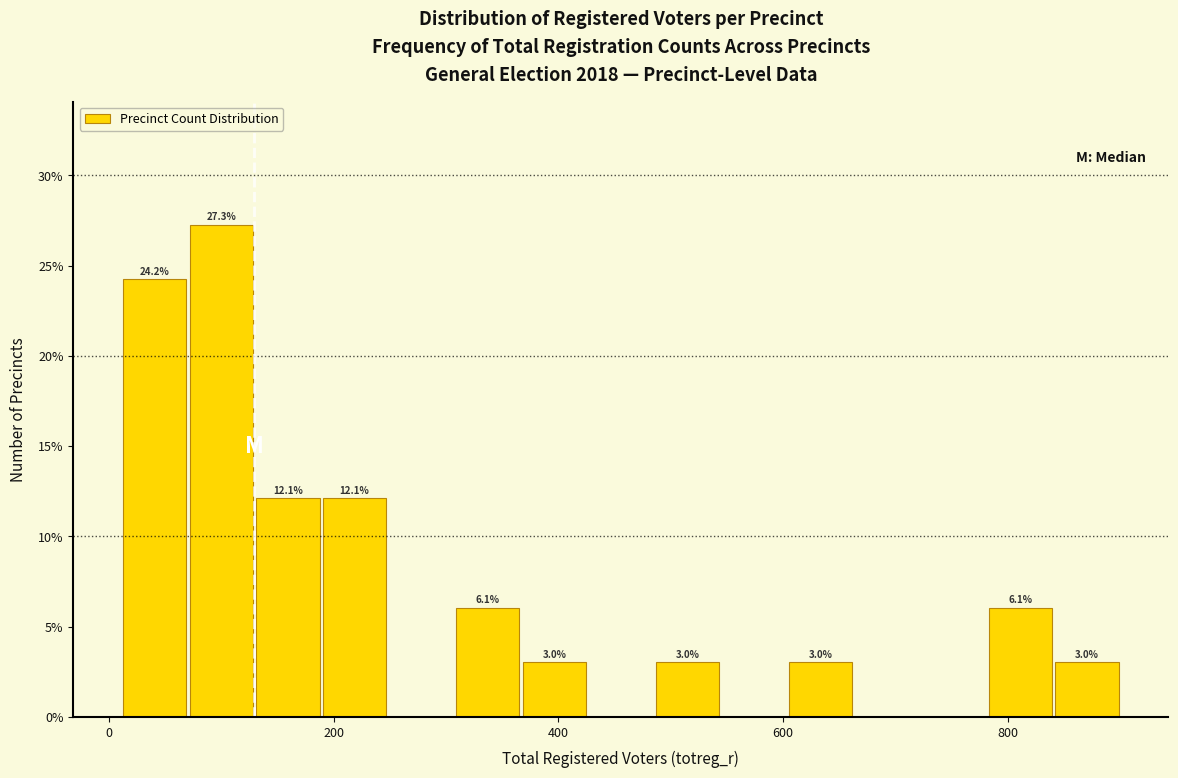

Around what value on the x-axis is the tallest bar? Give the approximate position of its centre, as read against the axis.

100